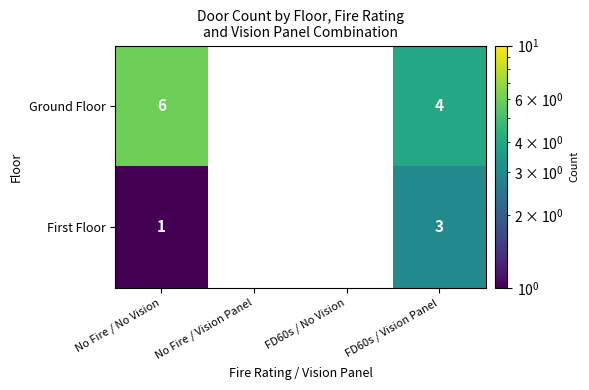

What is the greatest value displayed?

6.0